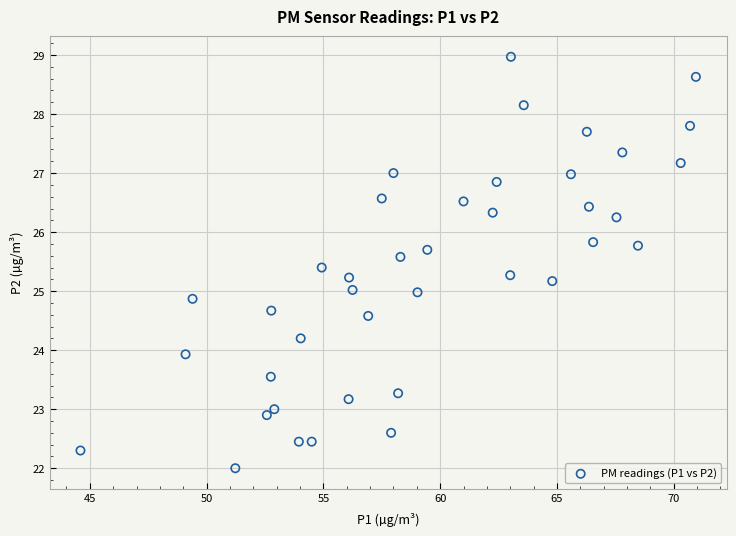

What is the range of Y values (max minus min)?

7.0